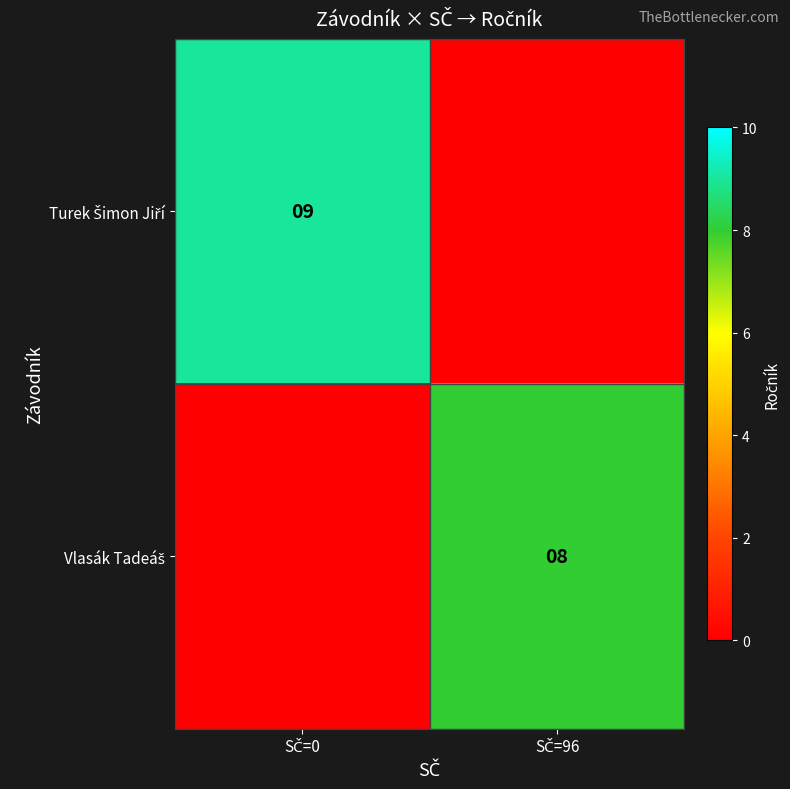

Is the value of Turek Šimon Jiří at SČ=0 greater than the value of Vlasák Tadeáš at SČ=96?

Yes